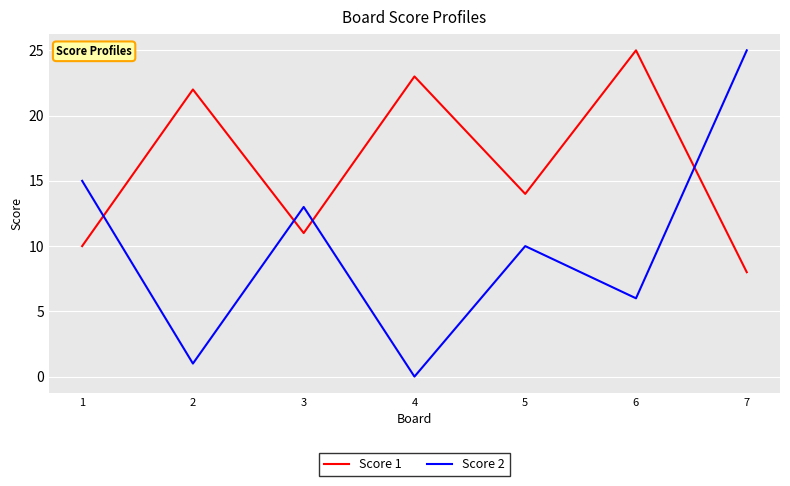

Where does the Score 1 series first go above 14?

2